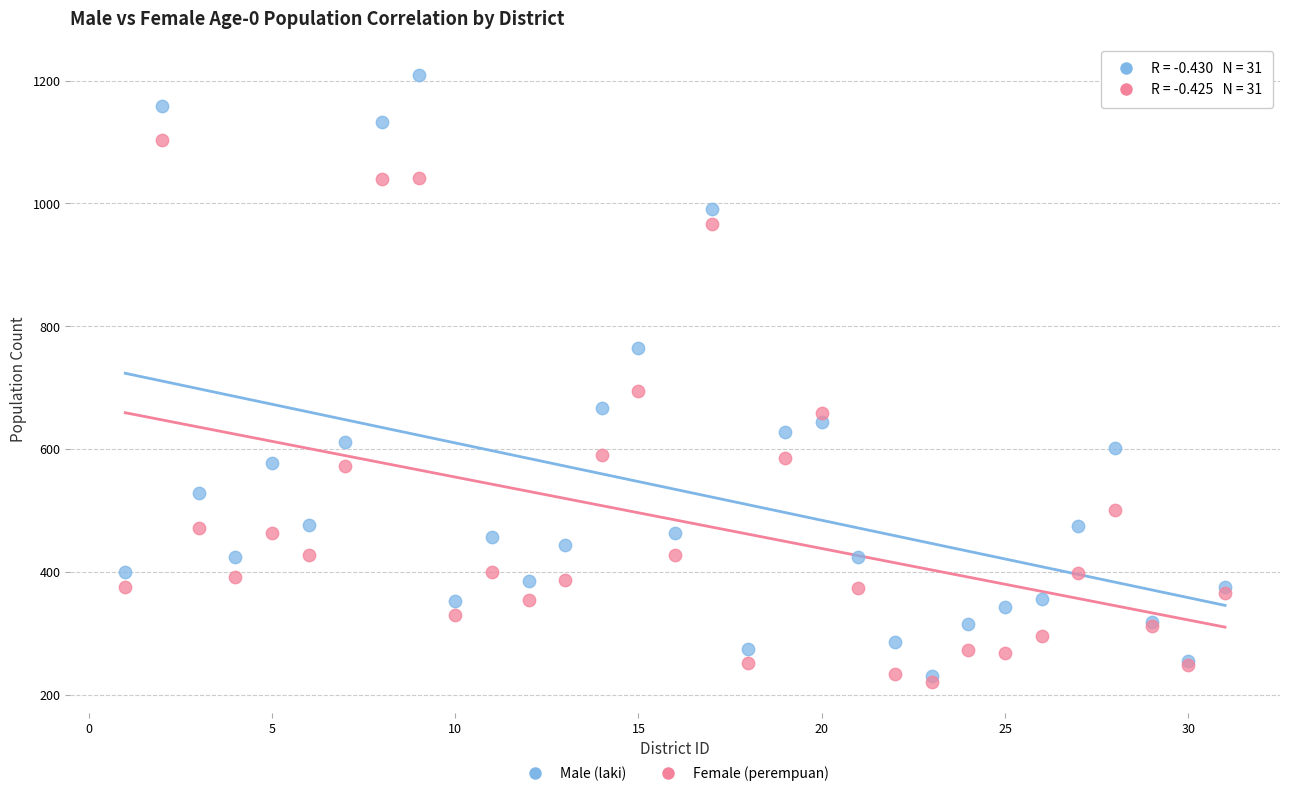

In the Male (laki) series, what Y value is closest to 720?

765